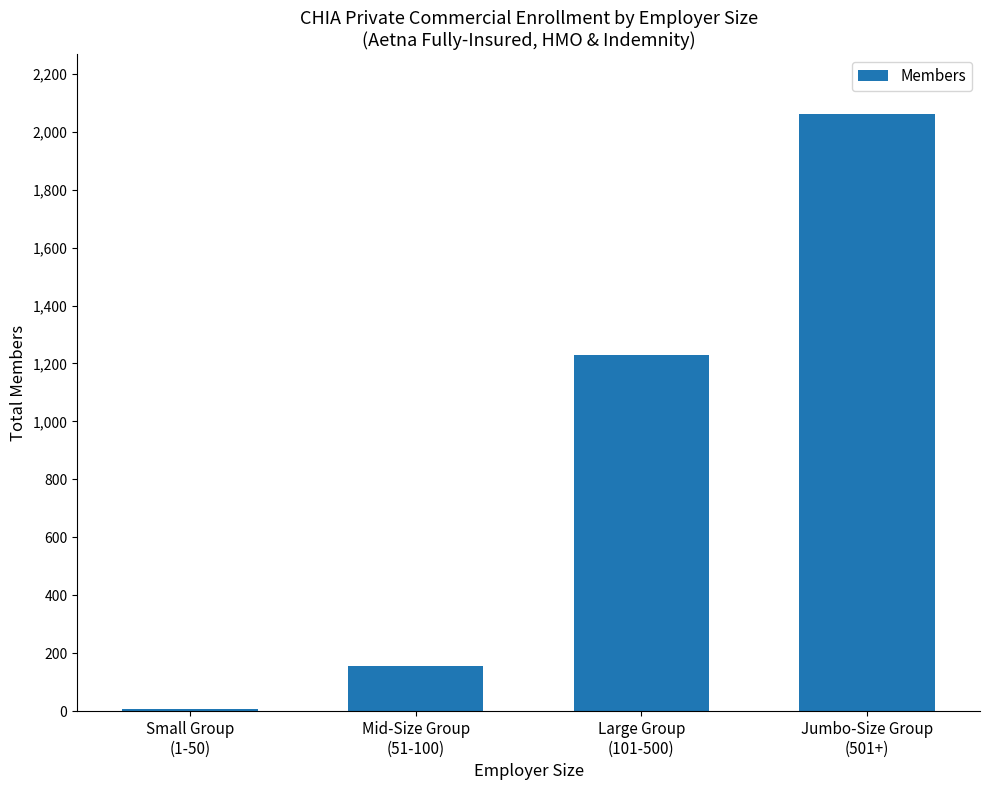

Reading left to right, list all the values displayed in this chart.

Small Group
(1-50)=6	Mid-Size Group
(51-100)=156	Large Group
(101-500)=1230	Jumbo-Size Group
(501+)=2062